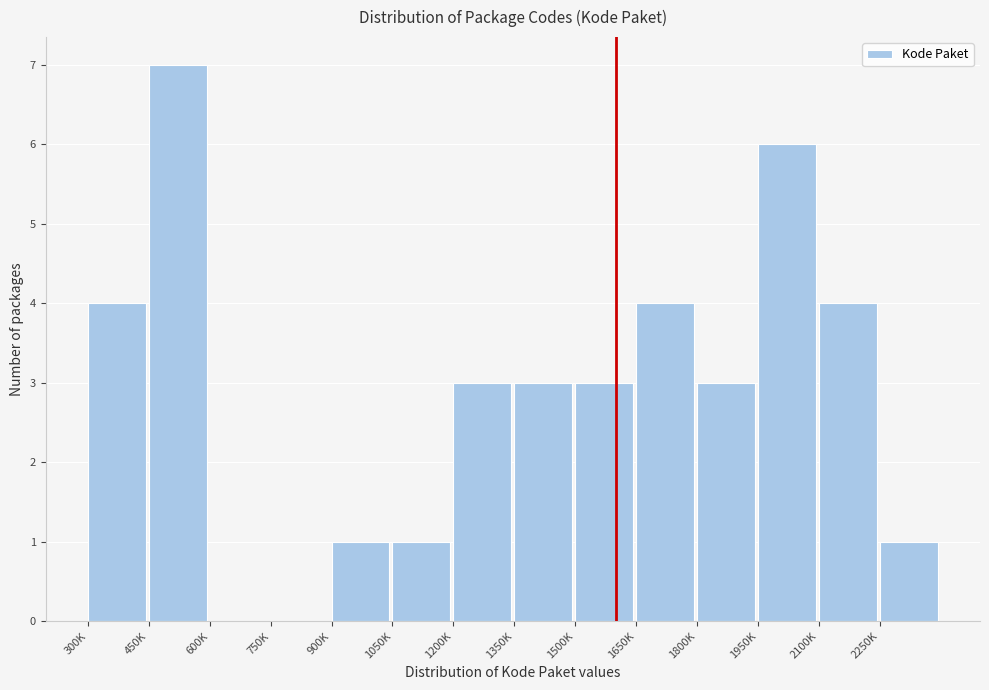

Reading left to right, what are all the values shown in this chart?

300K=4	450K=7	600K=0	750K=0	900K=1	1050K=1	1200K=3	1350K=3	1500K=3	1650K=4	1800K=3	1950K=6	2100K=4	2250K=1